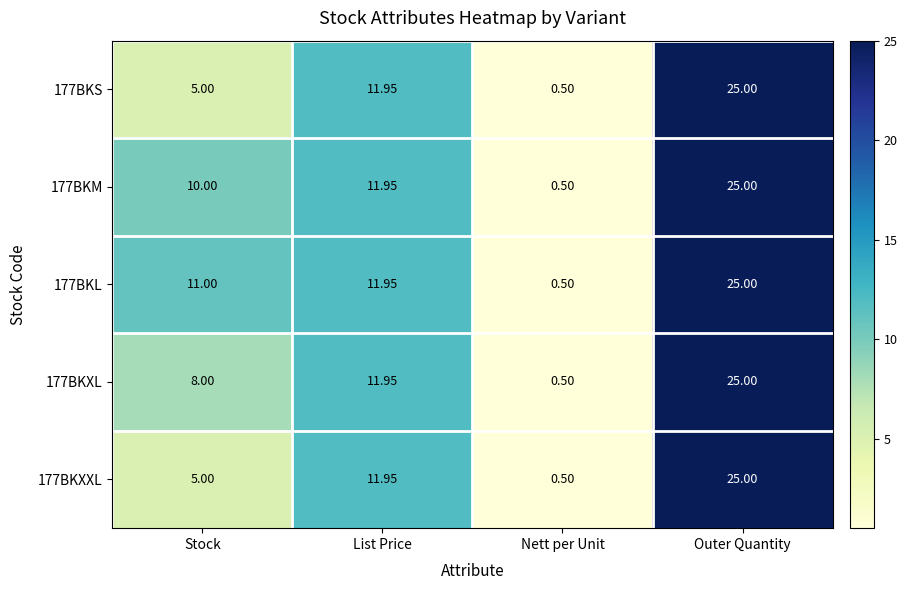

Is the value of 177BKL at List Price greater than the value of 177BKXXL at Nett per Unit?

Yes